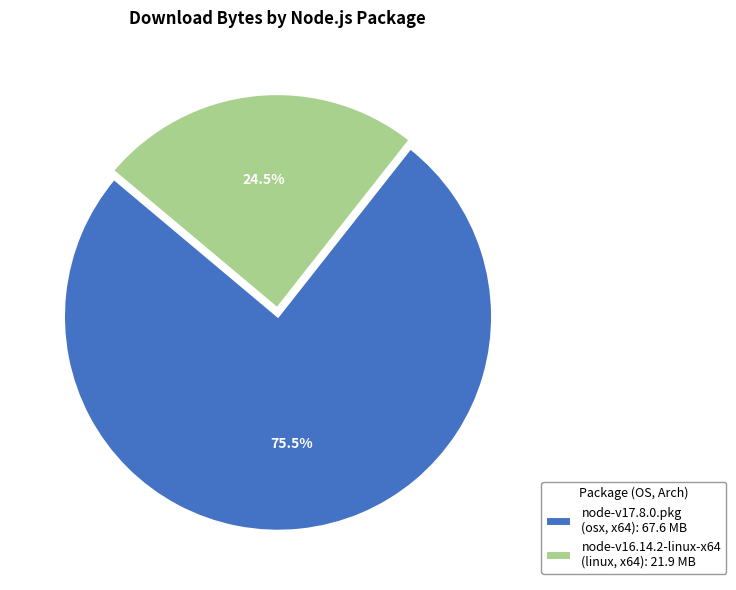

What is the ratio of the value at node-v16.14.2-linux-x64 (linux, x64): 21.9 MB to the value at node-v17.8.0.pkg (osx, x64): 67.6 MB?

0.3